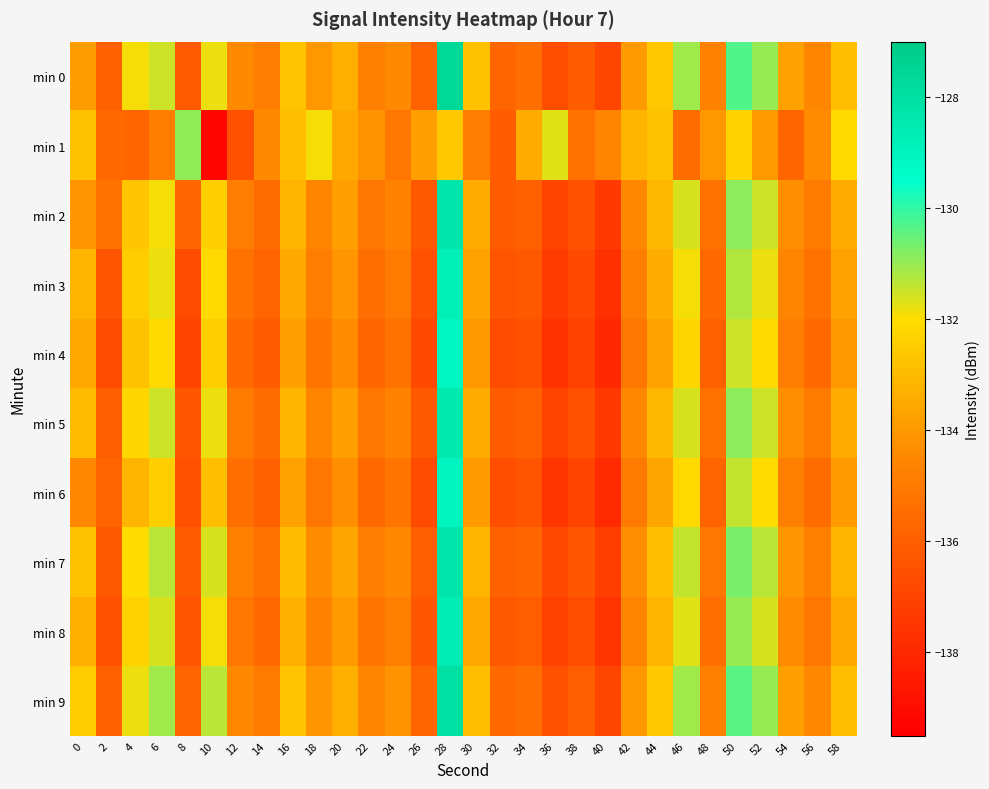

Reading left to right, extract all data points from this chart.

min 0: 0=-133.9	2=-135.9	4=-131.9	6=-131.5	8=-136.2	10=-131.8	12=-134.4	14=-134.9	16=-132.7	18=-134.0	20=-133.3	22=-134.8	24=-134.4	26=-135.9	28=-127.6	30=-132.8	32=-135.7	34=-135.4	36=-136.6	38=-136.1	40=-136.9	42=-134.0	44=-132.6	46=-131.1	48=-134.8	50=-130.3	52=-131.0	54=-133.8	56=-134.5	58=-132.9
min 1: 0=-132.8	2=-135.6	4=-135.7	6=-134.8	8=-130.9	10=-139.3	12=-136.5	14=-134.5	16=-132.9	18=-131.9	20=-133.5	22=-134.2	24=-135.1	26=-133.8	28=-132.6	30=-134.9	32=-136.1	34=-133.4	36=-131.7	38=-135.3	40=-134.6	42=-133.2	44=-132.8	46=-135.5	48=-134.0	50=-132.3	52=-133.9	54=-135.7	56=-134.4	58=-132.1
min 2: 0=-134.1	2=-135.3	4=-132.7	6=-131.9	8=-135.8	10=-132.4	12=-134.9	14=-135.5	16=-133.2	18=-134.6	20=-133.8	22=-135.1	24=-134.7	26=-136.2	28=-128.3	30=-133.4	32=-136.1	34=-135.9	36=-137.0	38=-136.5	40=-137.4	42=-134.5	44=-133.1	46=-131.6	48=-135.3	50=-130.9	52=-131.5	54=-134.3	56=-135.0	58=-133.4
min 3: 0=-133.2	2=-136.4	4=-132.5	6=-131.8	8=-136.7	10=-132.1	12=-135.3	14=-135.8	16=-133.5	18=-134.9	20=-134.1	22=-135.4	24=-135.0	26=-136.5	28=-128.8	30=-133.7	32=-136.4	34=-136.2	36=-137.3	38=-136.8	40=-137.7	42=-134.8	44=-133.4	46=-131.9	48=-135.6	50=-131.2	52=-131.8	54=-134.6	56=-135.3	58=-133.7
min 4: 0=-133.5	2=-136.7	4=-132.8	6=-132.1	8=-137.0	10=-132.4	12=-135.6	14=-136.1	16=-133.8	18=-135.2	20=-134.4	22=-135.7	24=-135.3	26=-136.8	28=-129.1	30=-134.0	32=-136.7	34=-136.5	36=-137.6	38=-137.1	40=-138.0	42=-135.1	44=-133.7	46=-132.2	48=-135.9	50=-131.5	52=-132.1	54=-134.9	56=-135.6	58=-134.0
min 5: 0=-133.0	2=-136.0	4=-132.2	6=-131.5	8=-136.3	10=-131.8	12=-135.0	14=-135.5	16=-133.2	18=-134.6	20=-133.8	22=-135.1	24=-134.7	26=-136.2	28=-128.5	30=-133.4	32=-136.1	34=-135.9	36=-137.0	38=-136.5	40=-137.4	42=-134.5	44=-133.1	46=-131.6	48=-135.3	50=-130.9	52=-131.5	54=-134.3	56=-135.0	58=-133.4
min 6: 0=-134.5	2=-135.8	4=-133.2	6=-132.4	8=-136.5	10=-132.9	12=-135.4	14=-135.9	16=-133.7	18=-135.1	20=-134.3	22=-135.6	24=-135.2	26=-136.7	28=-129.0	30=-133.9	32=-136.6	34=-136.4	36=-137.5	38=-137.0	40=-137.9	42=-135.0	44=-133.6	46=-132.1	48=-135.8	50=-131.4	52=-132.0	54=-134.8	56=-135.5	58=-133.9
min 7: 0=-132.8	2=-136.2	4=-132.0	6=-131.3	8=-136.1	10=-131.6	12=-134.8	14=-135.3	16=-133.0	18=-134.4	20=-133.6	22=-134.9	24=-134.5	26=-136.0	28=-128.3	30=-133.2	32=-135.9	34=-135.7	36=-136.8	38=-136.3	40=-137.2	42=-134.3	44=-132.9	46=-131.4	48=-135.1	50=-130.7	52=-131.3	54=-134.1	56=-134.8	58=-133.2
min 8: 0=-133.3	2=-136.5	4=-132.3	6=-131.6	8=-136.4	10=-131.9	12=-135.1	14=-135.6	16=-133.3	18=-134.7	20=-133.9	22=-135.2	24=-134.8	26=-136.3	28=-128.6	30=-133.5	32=-136.2	34=-136.0	36=-137.1	38=-136.6	40=-137.5	42=-134.6	44=-133.2	46=-131.7	48=-135.4	50=-131.0	52=-131.6	54=-134.4	56=-135.1	58=-133.5
min 9: 0=-132.5	2=-135.9	4=-131.8	6=-131.1	8=-135.8	10=-131.3	12=-134.5	14=-135.0	16=-132.7	18=-134.1	20=-133.3	22=-134.6	24=-134.2	26=-135.7	28=-128.0	30=-132.9	32=-135.6	34=-135.4	36=-136.5	38=-136.0	40=-136.9	42=-134.0	44=-132.6	46=-131.1	48=-134.8	50=-130.4	52=-131.0	54=-133.8	56=-134.5	58=-132.9